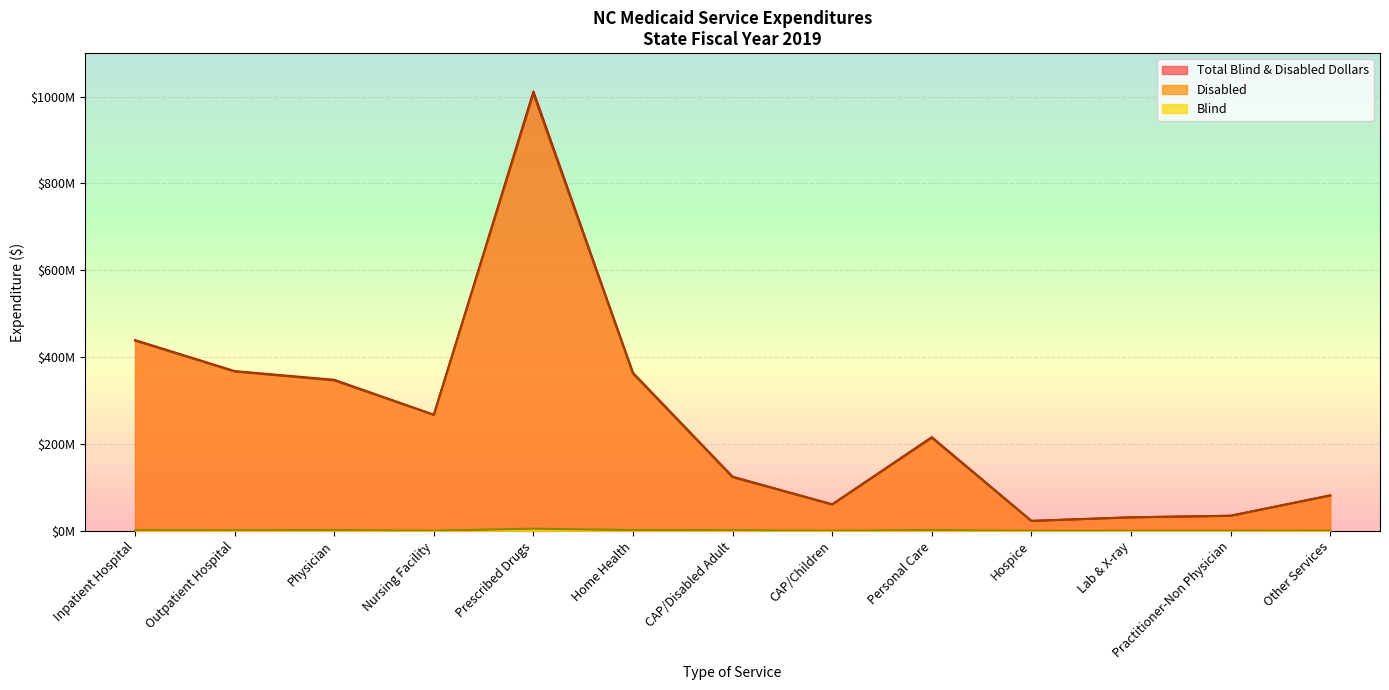

Is the value of Blind at Home Health greater than the value of Disabled at Practitioner-Non Physician?

No